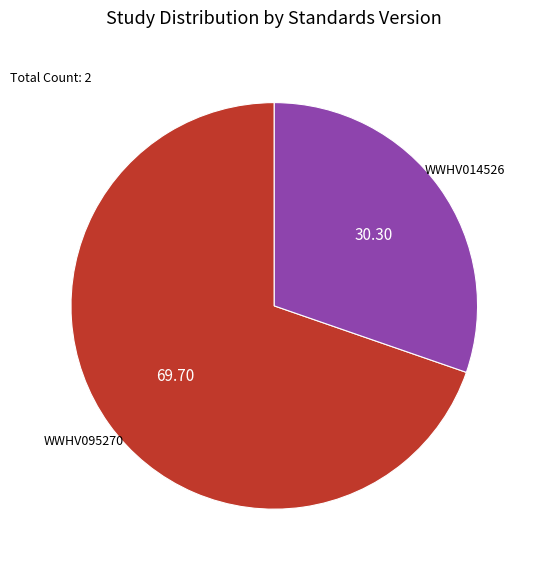

Which has a higher value, WWHV014526 or WWHV095270?

WWHV095270